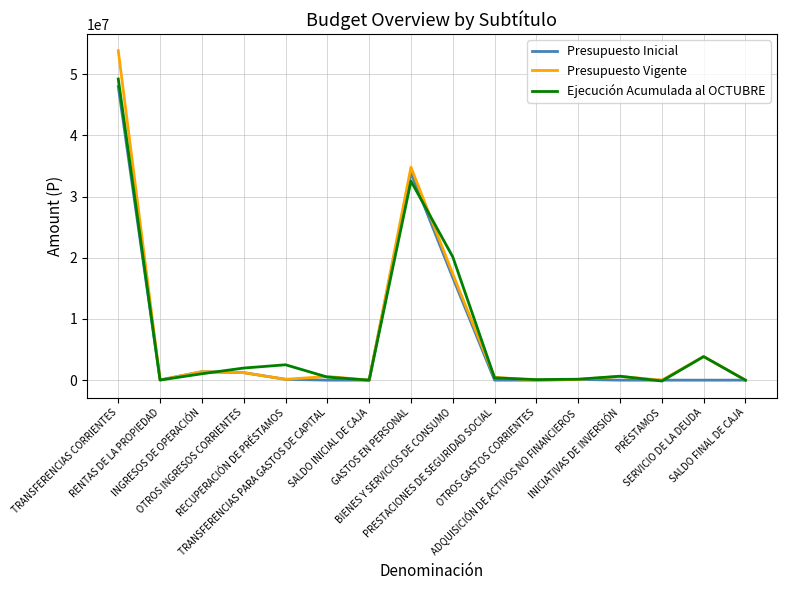

What is the difference between the highest and lowest values at TRANSFERENCIAS CORRIENTES?

5844796